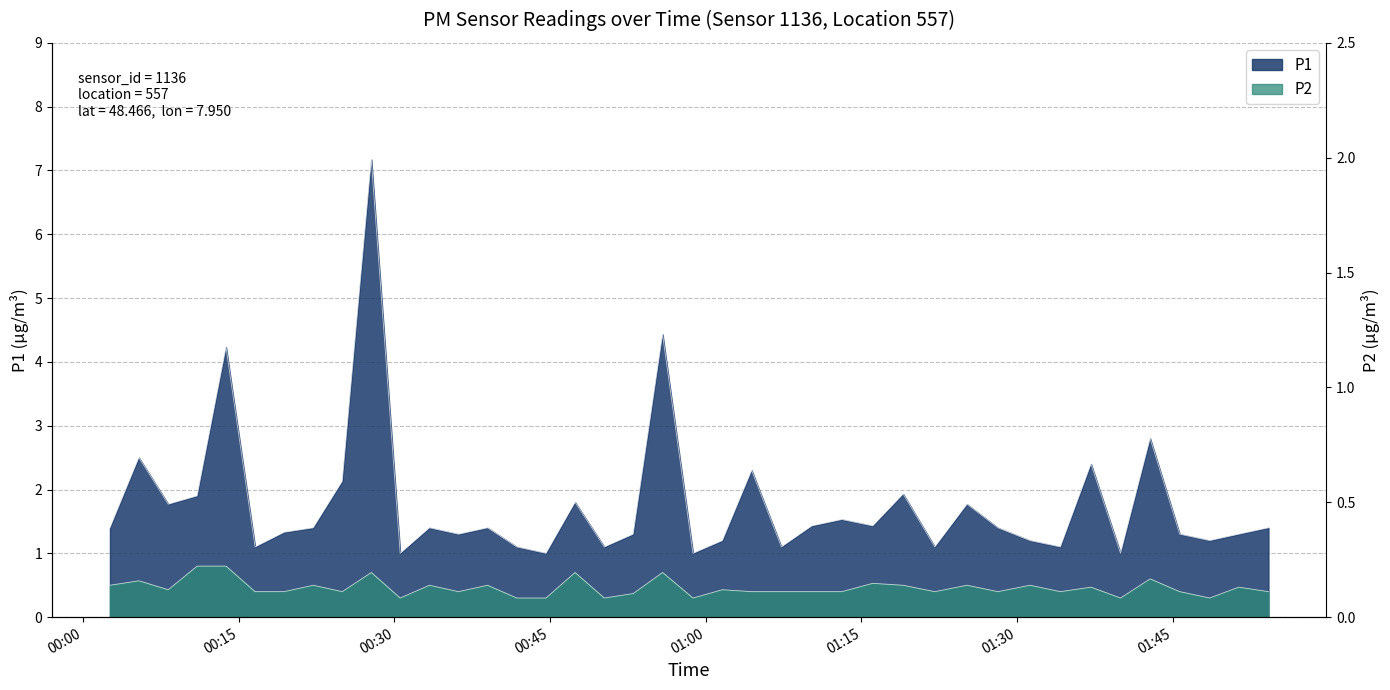

Does the chart display data point markers on the line(s)?

No